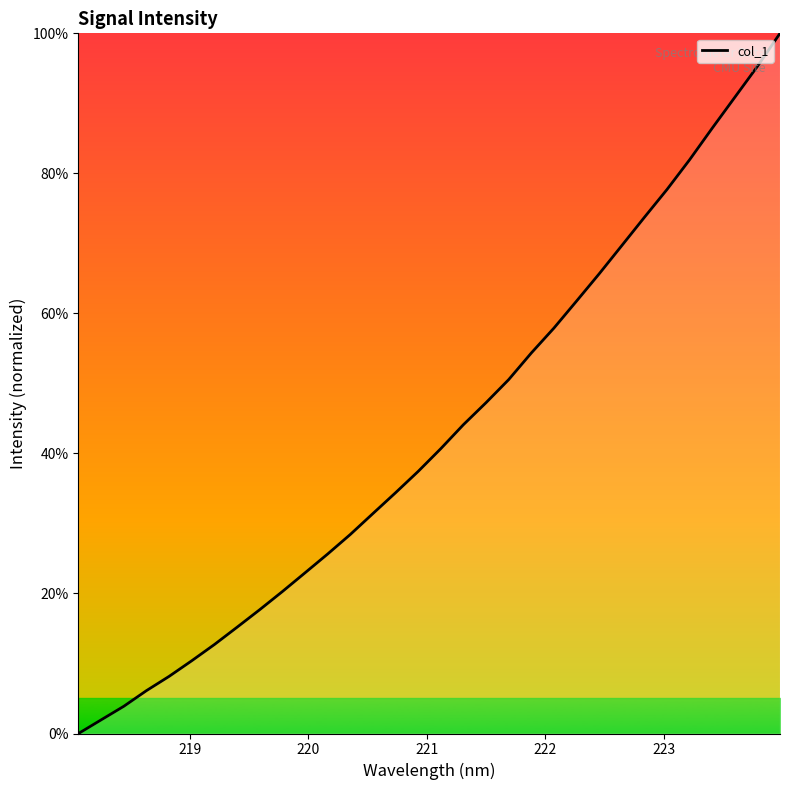

Reading right to left, extract all data points from this chart.

100.0	95.3	90.9	86.4	81.9	77.7	73.7	69.7	65.6	61.8	57.9	54.3	50.5	47.3	44.1	40.7	37.4	34.4	31.4	28.4	25.6	22.9	20.3	17.7	15.2	12.7	10.4	8.2	6.1	3.9	1.9	0.0